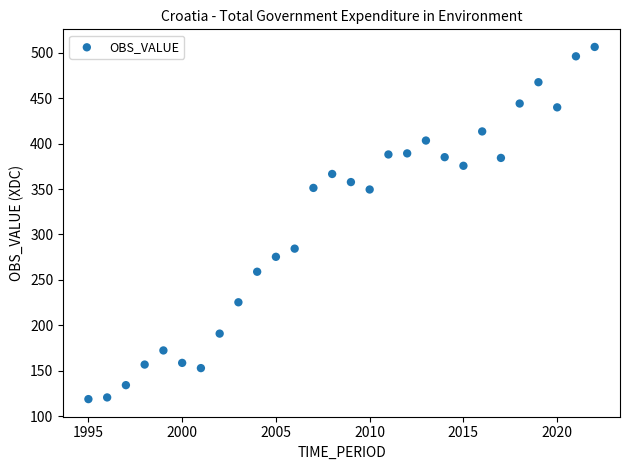

What is the range of Y values (max minus min)?

387.1